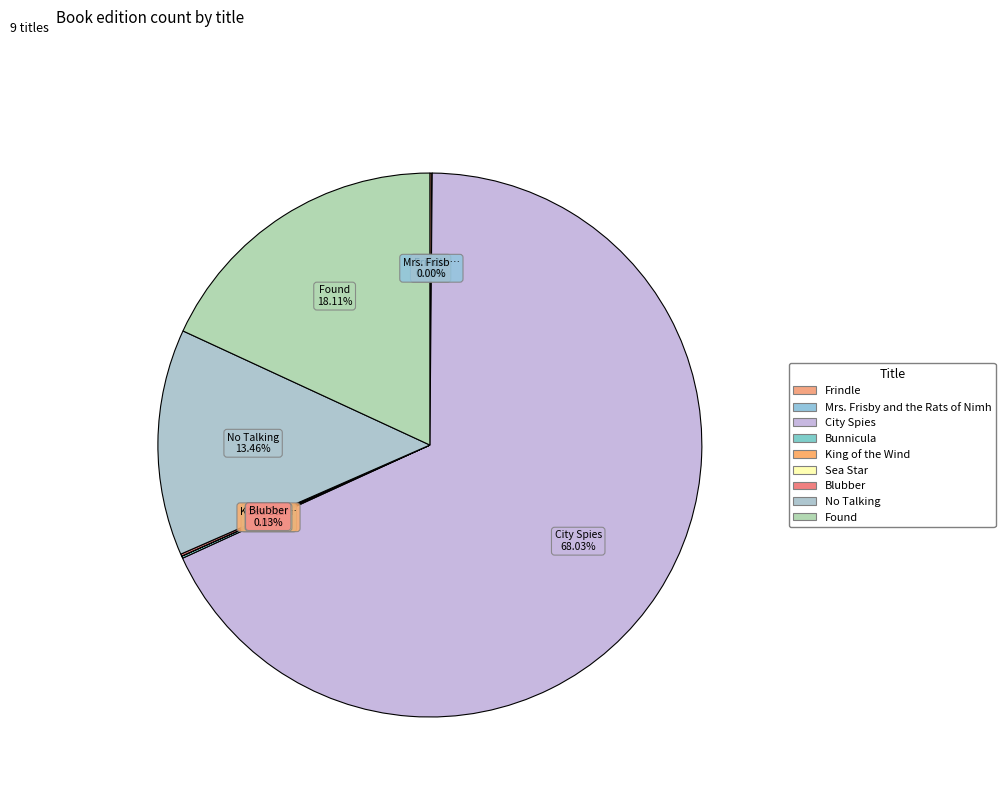

Combined, do Mrs. Frisby and the Rats of Nimh and Bunnicula account for over 50%?

No